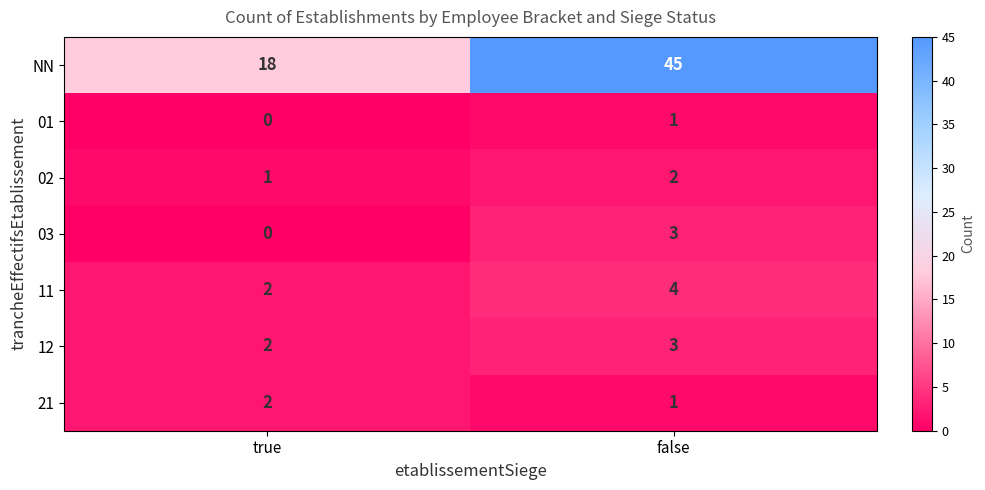

At how many categories does at least one series exceed 24?

1